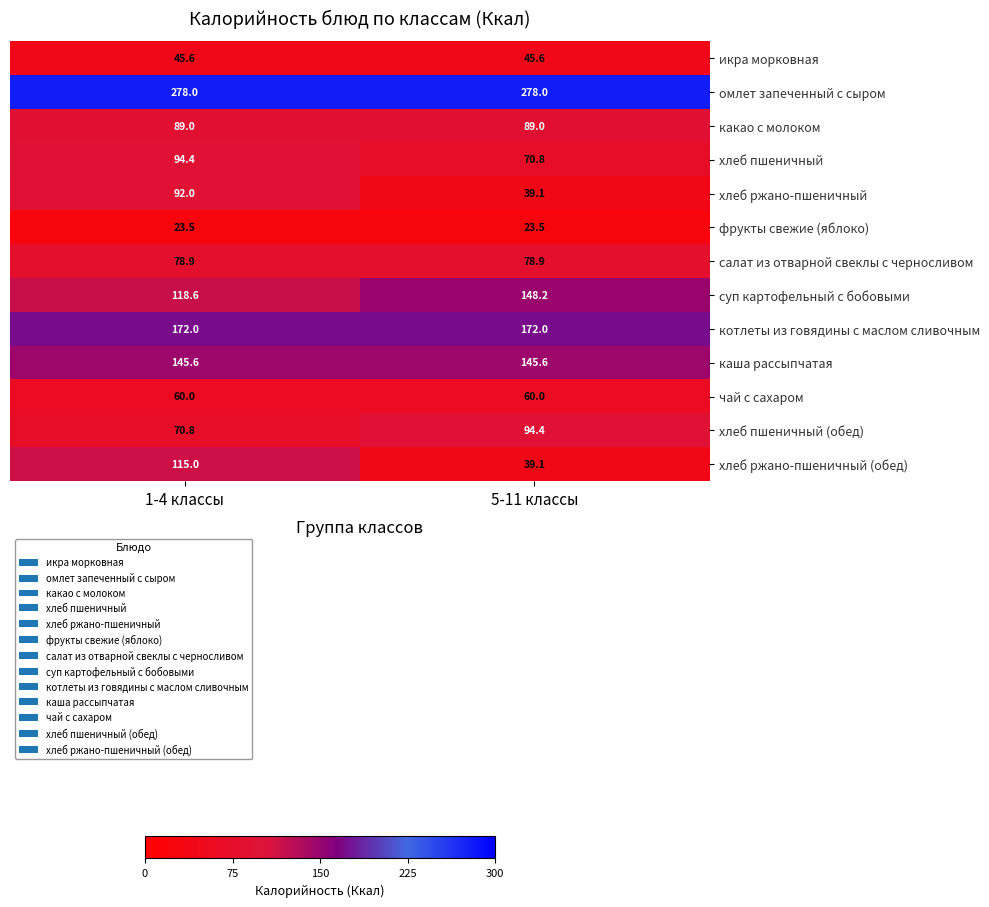

True or false: какао с молоком has a value of 56.9 at 5-11 классы.

False